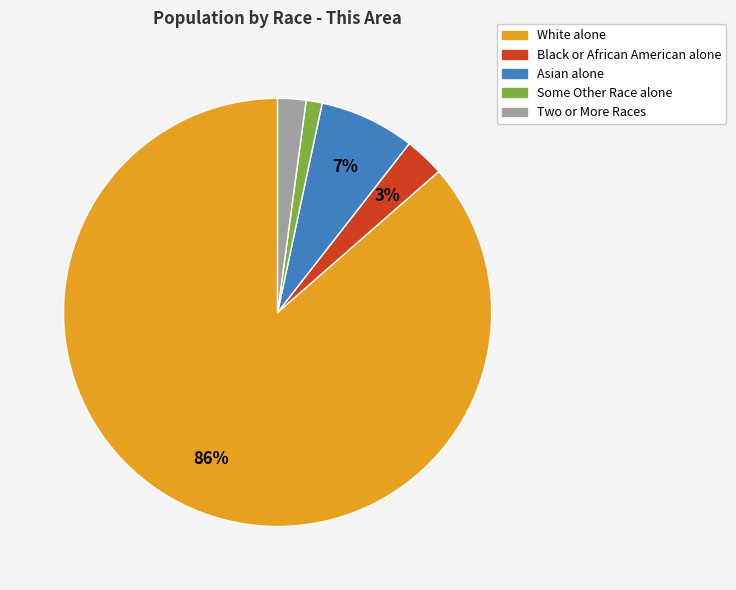

Combined, do Two or More Races and Black or African American alone account for over 50%?

No